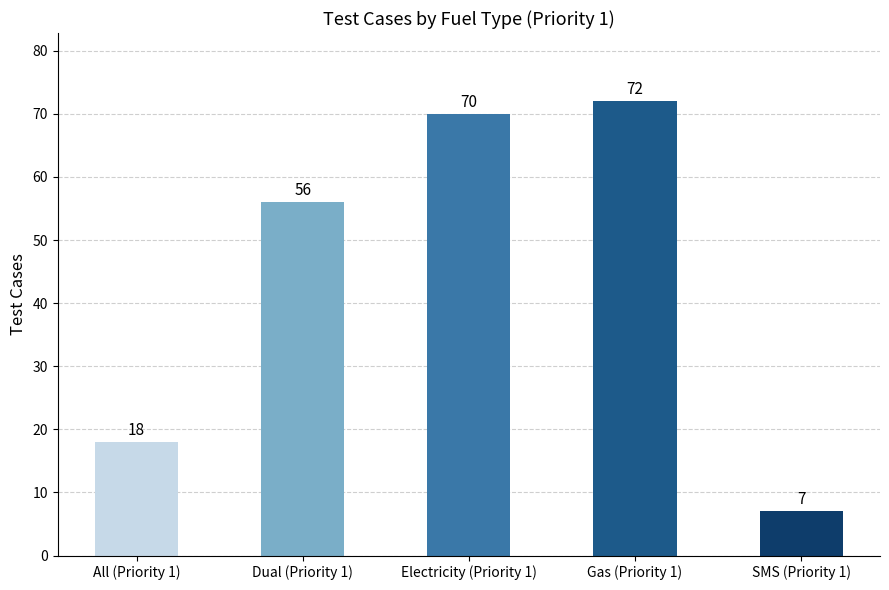

How many values are below 56?

2